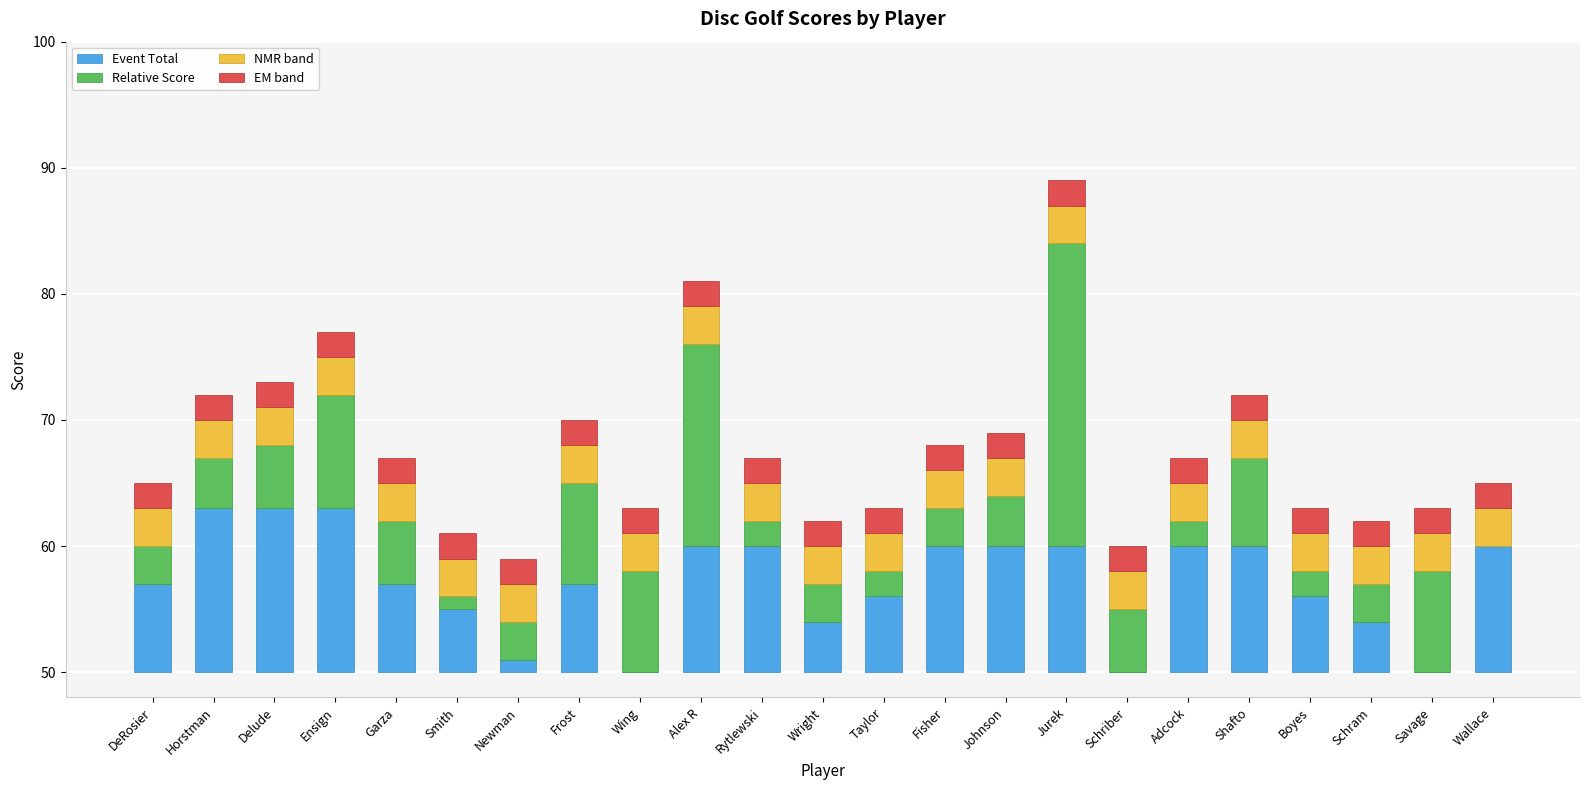

List the series in order of their peak value, highest first.

Relative Score, Event Total, NMR band, EM band